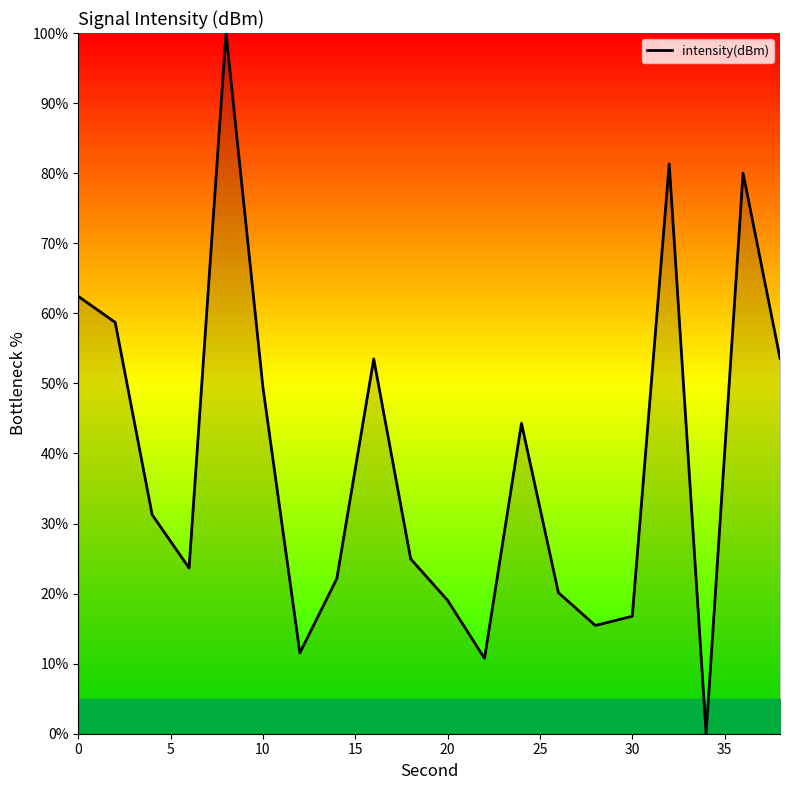

What is the greatest value displayed?

100.0